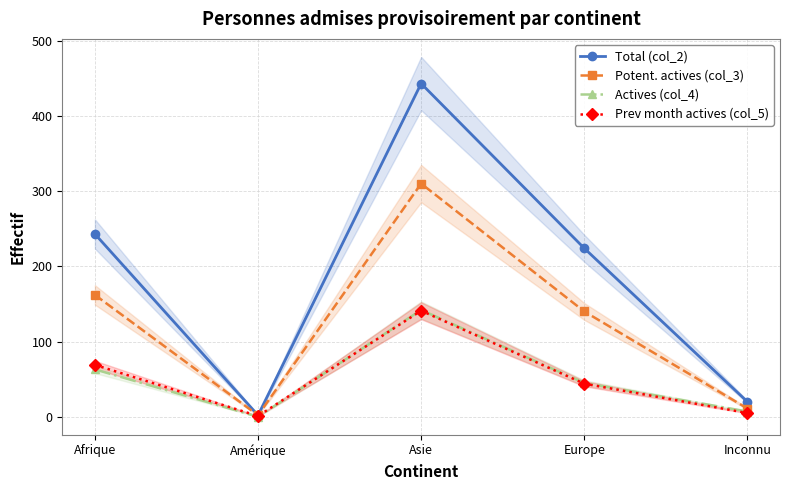

Where is Potent. actives (col_3) nearest to the value 156?

Afrique